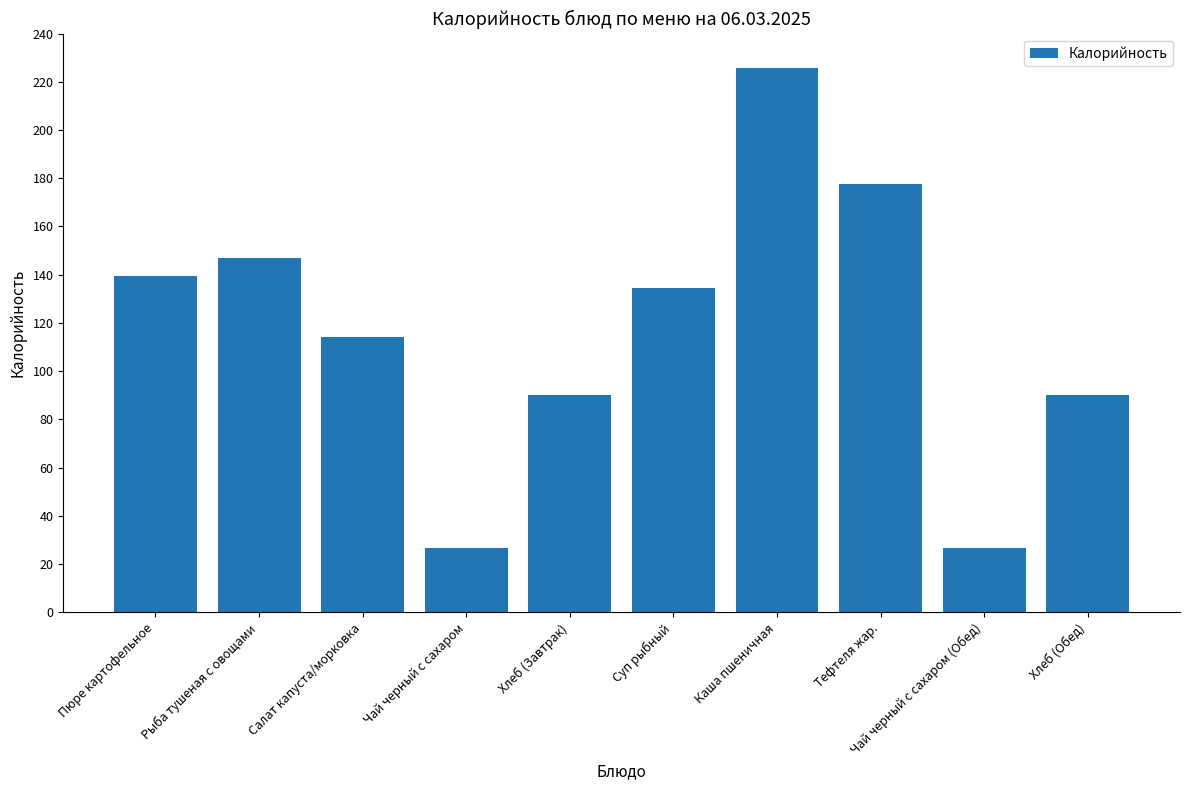

Is it true that the value at Суп рыбный is 51.9?

False